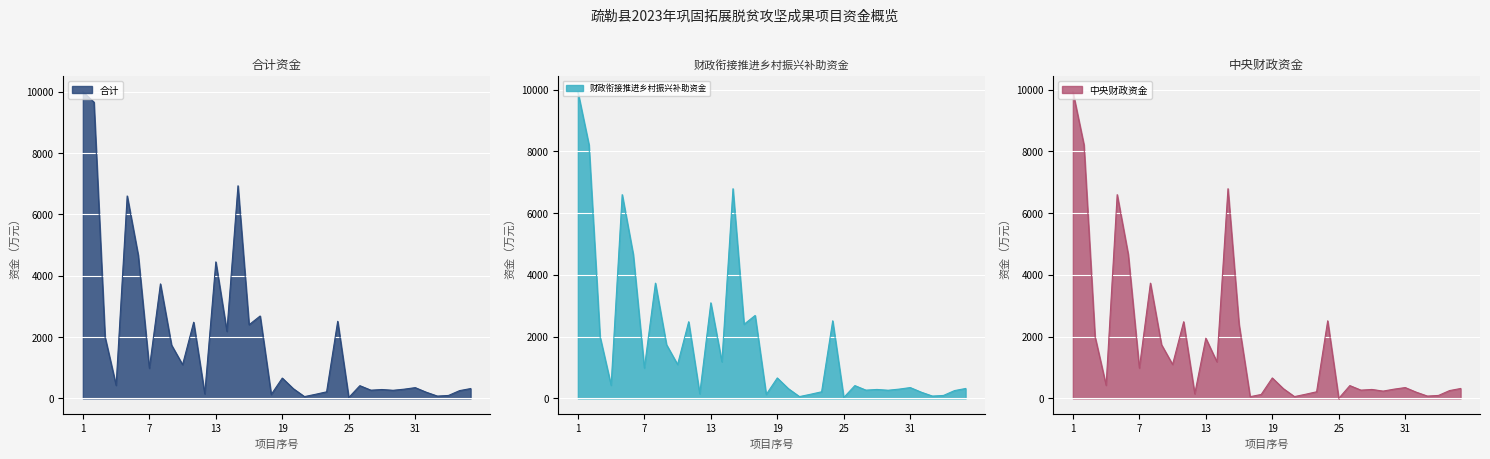

At how many categories does at least one series exceed 2586?

8